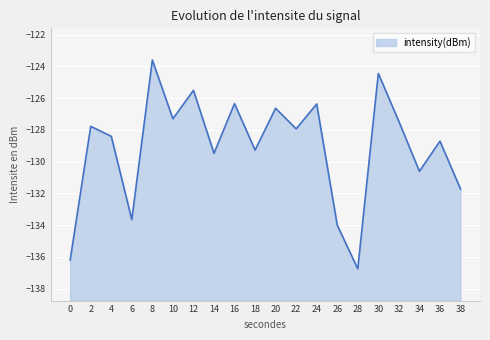

Does the chart display data point markers on the line(s)?

No